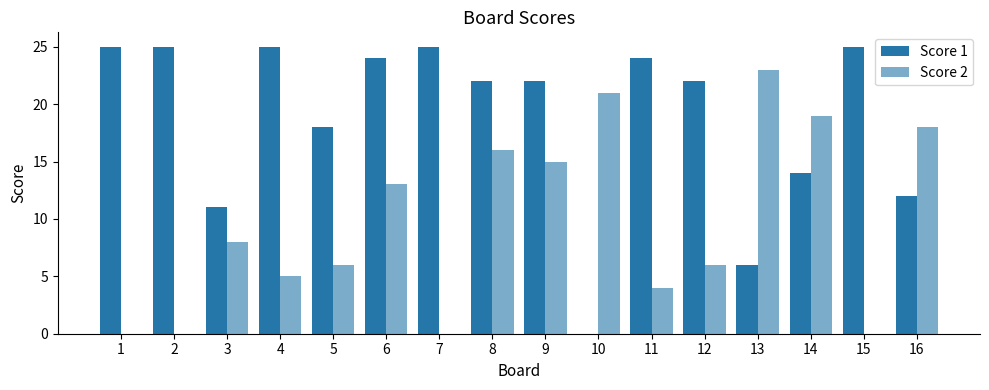

Reading left to right, extract all data points from this chart.

Score 1: 25	25	11	25	18	24	25	22	22	0	24	22	6	14	25	12
Score 2: 0	0	8	5	6	13	0	16	15	21	4	6	23	19	0	18